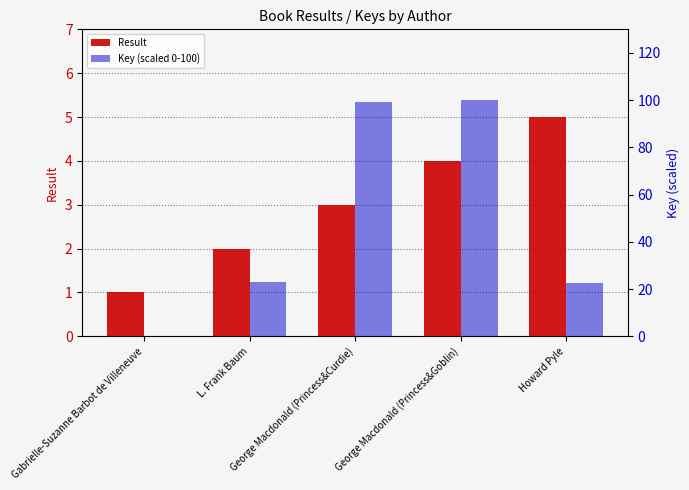

What is the maximum value for Result?

5.0